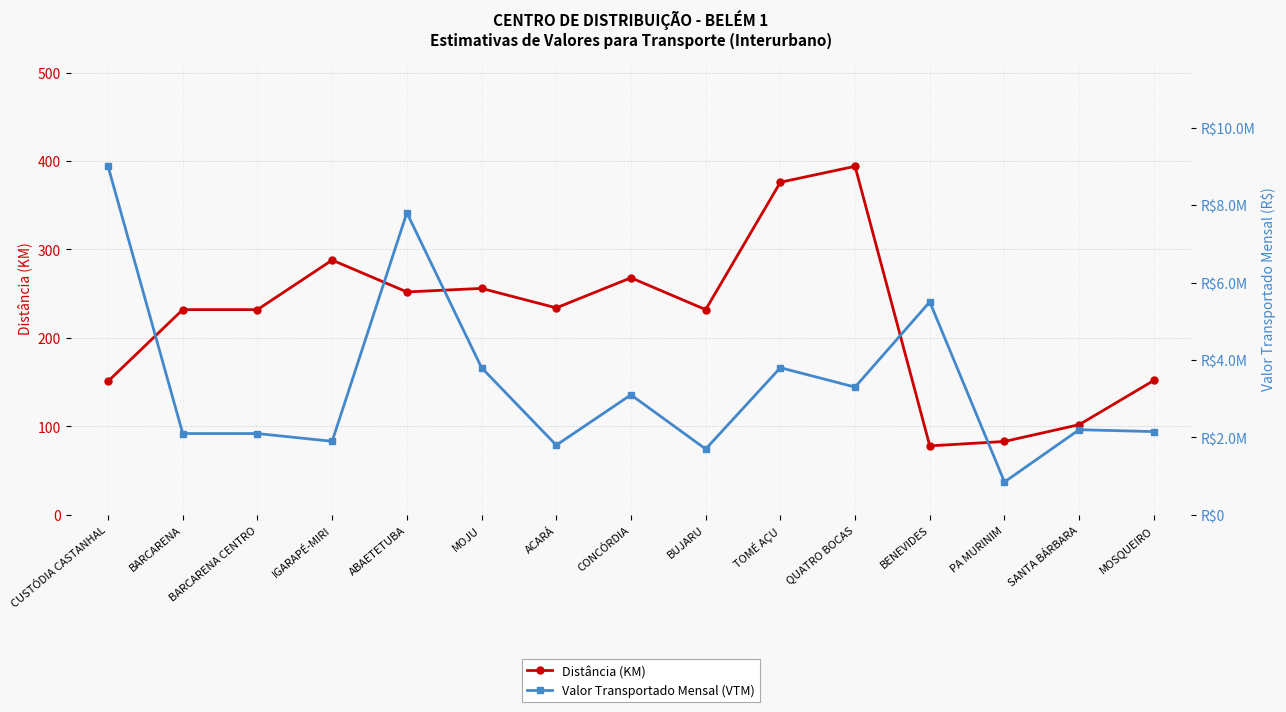

Which category has the highest value in the Distância (KM) series?

QUATRO BOCAS